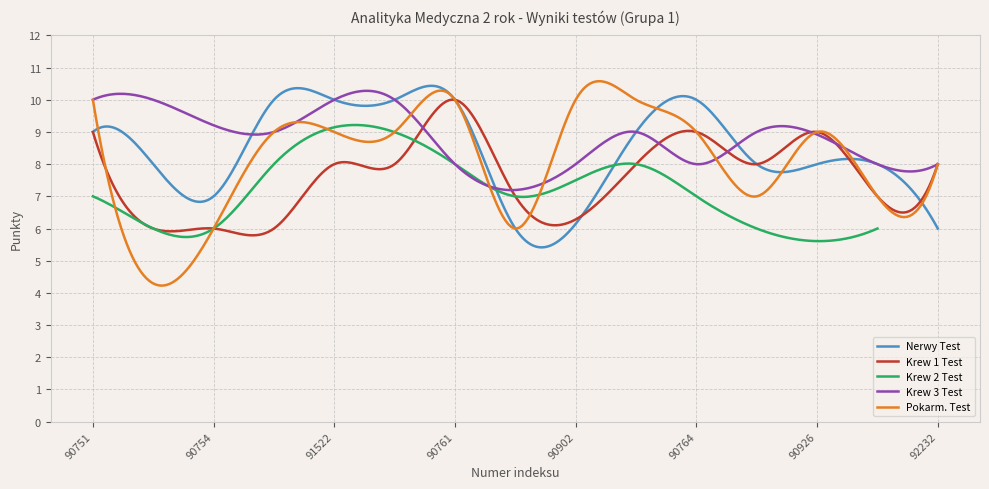

Is the value of Pokarm. Test at 90755 greater than the value of Nerwy Test at 90768?

Yes